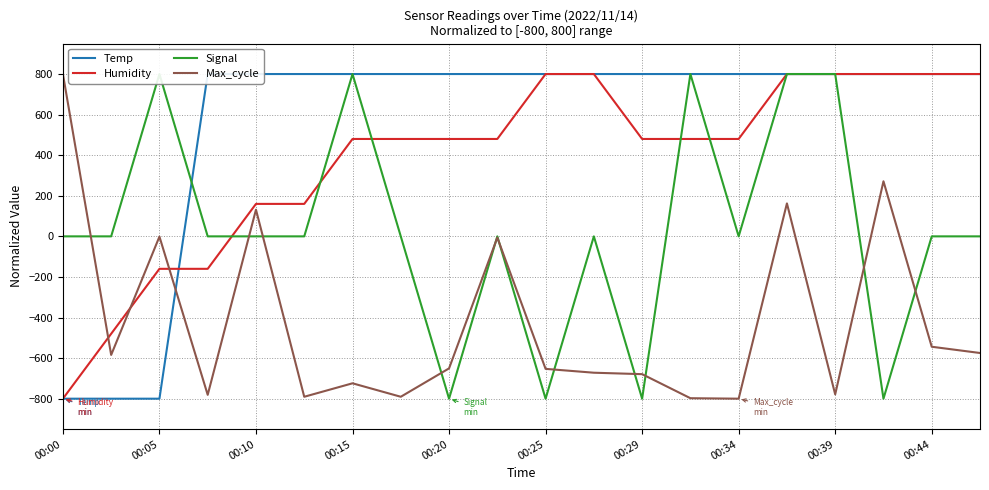

What is the average value of the Max_cycle series?

-423.1